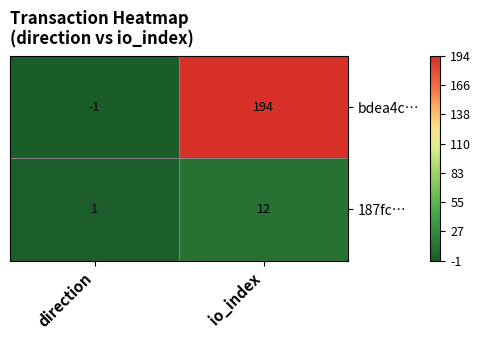

Reading right to left, transcribe all the data shown in this chart.

bdea4c…: io_index=194	direction=-1
187fc…: io_index=12	direction=1